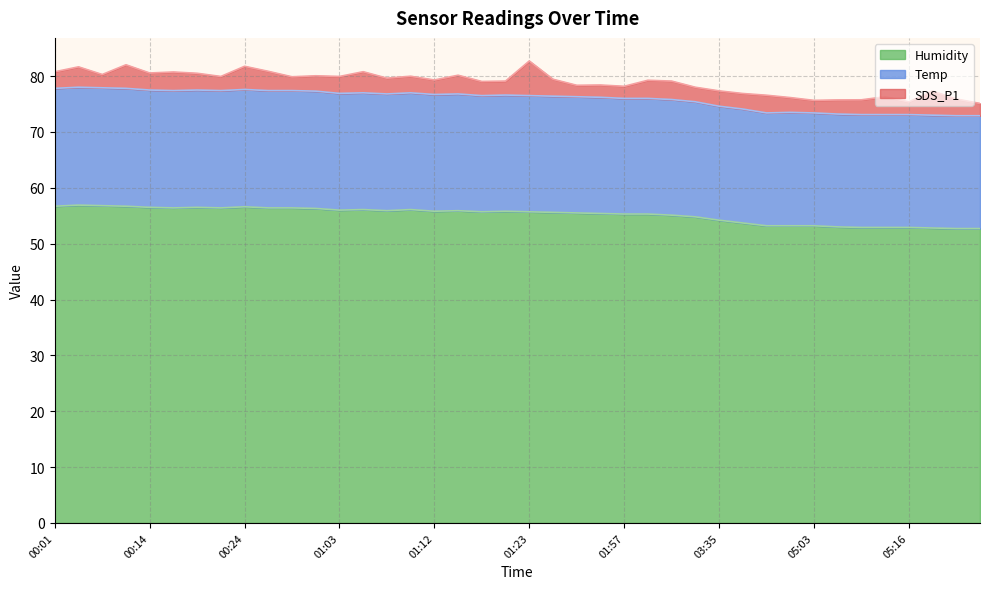

In Temp, how many points are higher than both neighbors (excluding endpoints)?

8